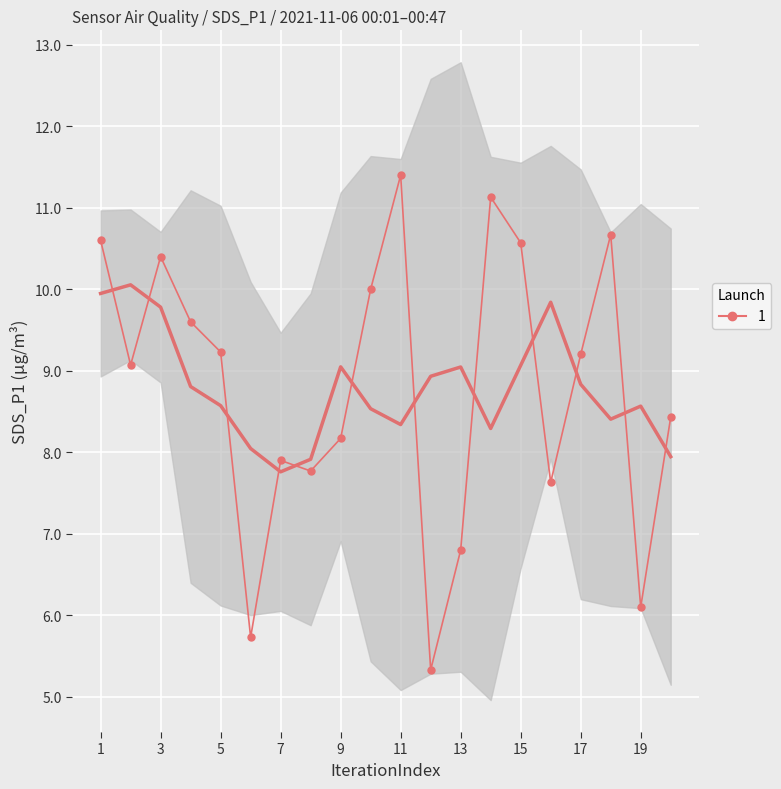

How many values exceed 9?

11